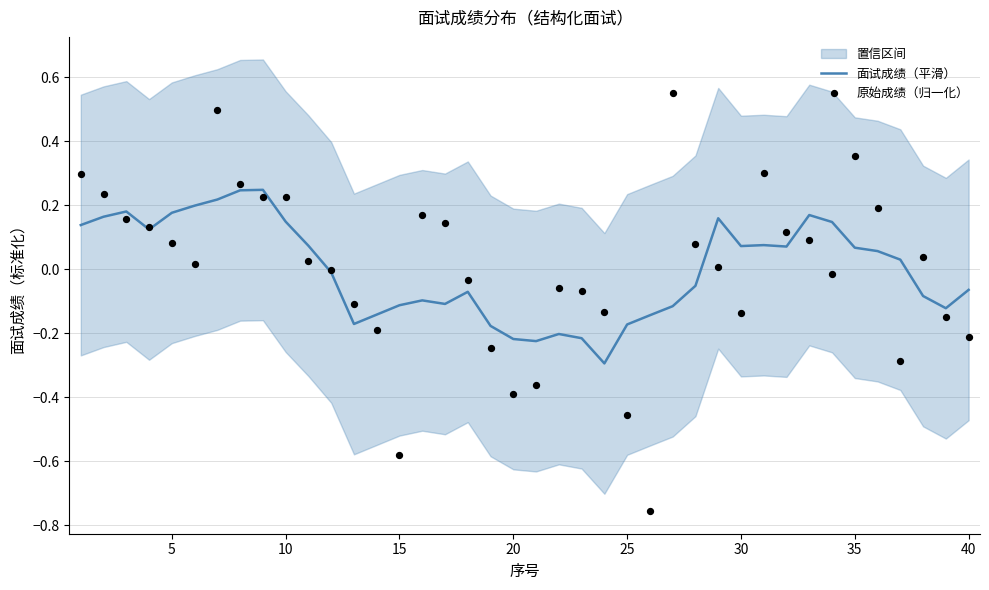

Is the value of 原始成绩（归一化） at 31 greater than the value of 面试成绩（平滑） at 38?

Yes